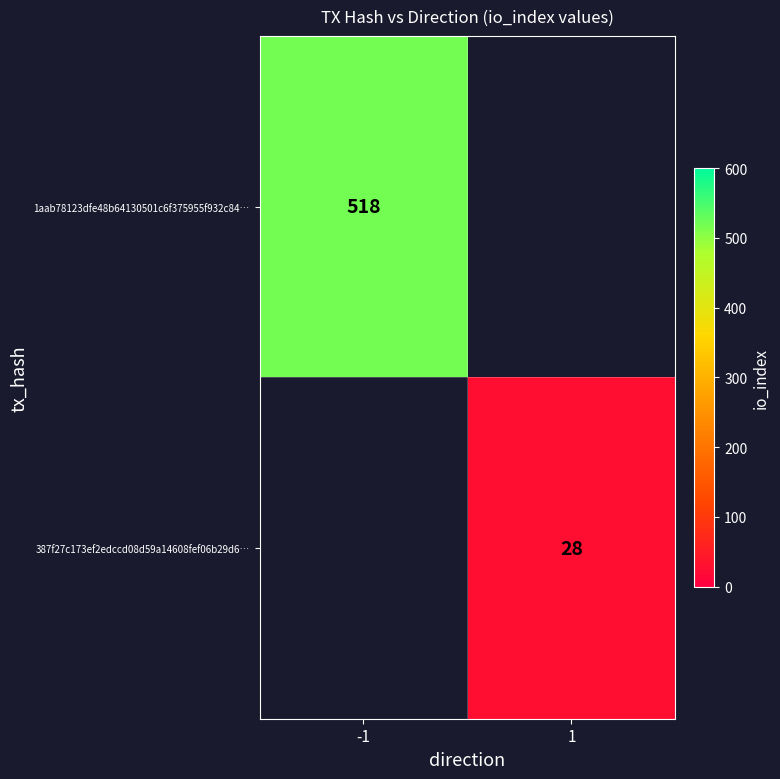

True or false: 387f27c173ef2edccd08d59a14608fef06b29d6… has a value of 41 at 1.

False